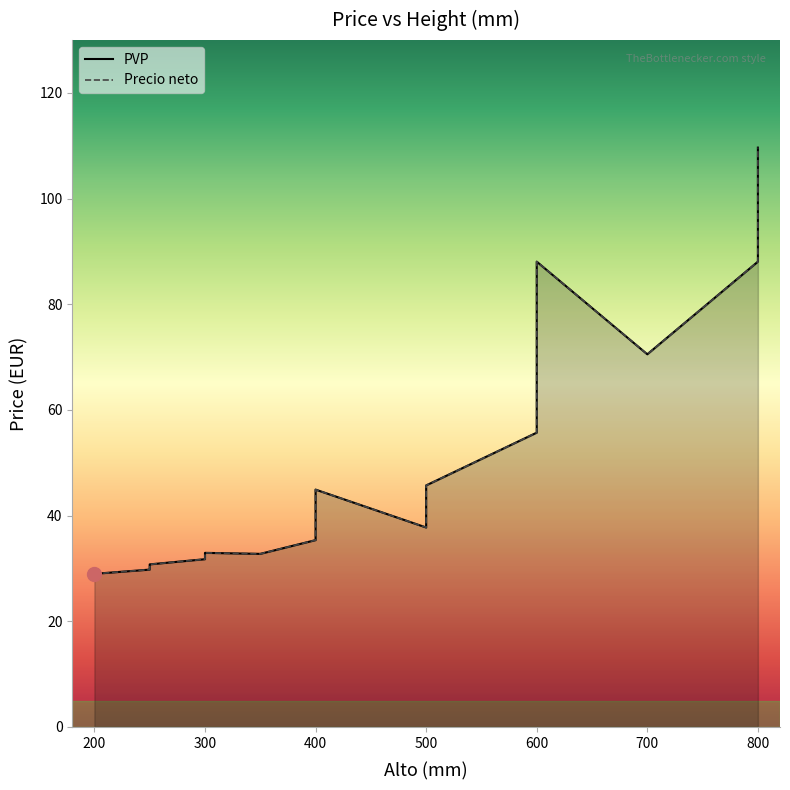

At which label is Precio neto closest to 69?

700